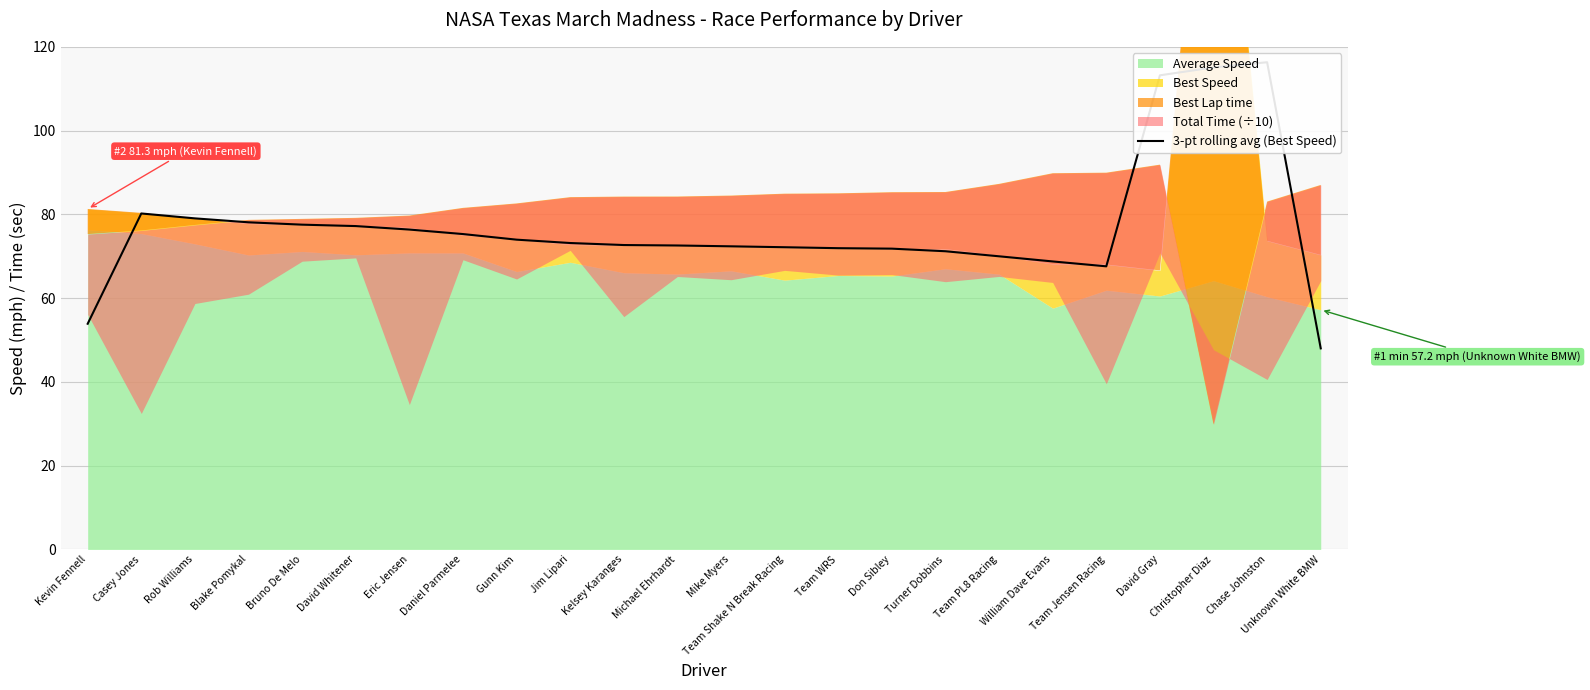

What is the maximum value shown in the chart?

116.3